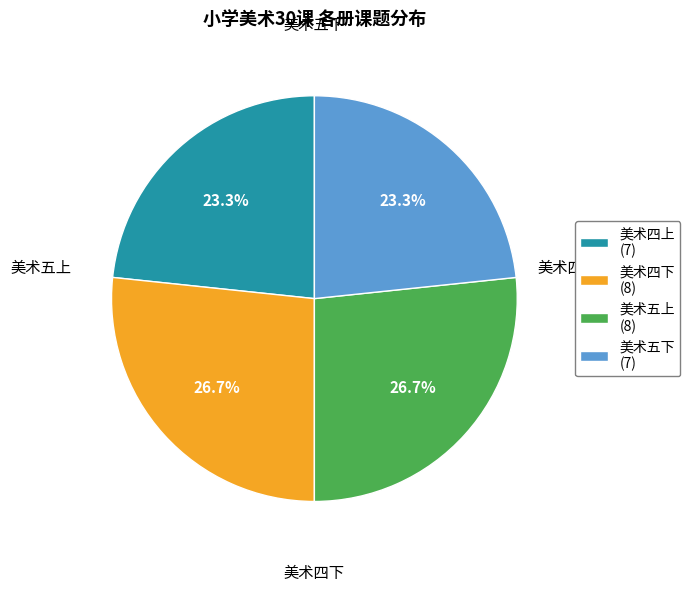

Count the number of slices in the pie.

4